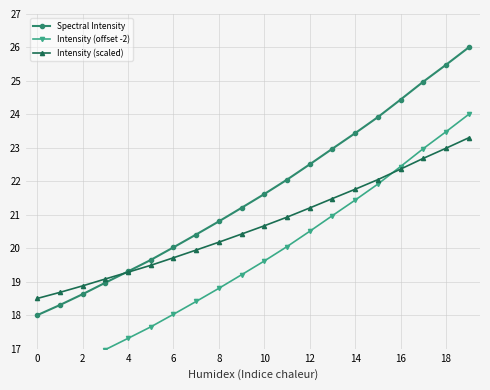

Is it true that Intensity (scaled) equals 19.3 at 4?

True